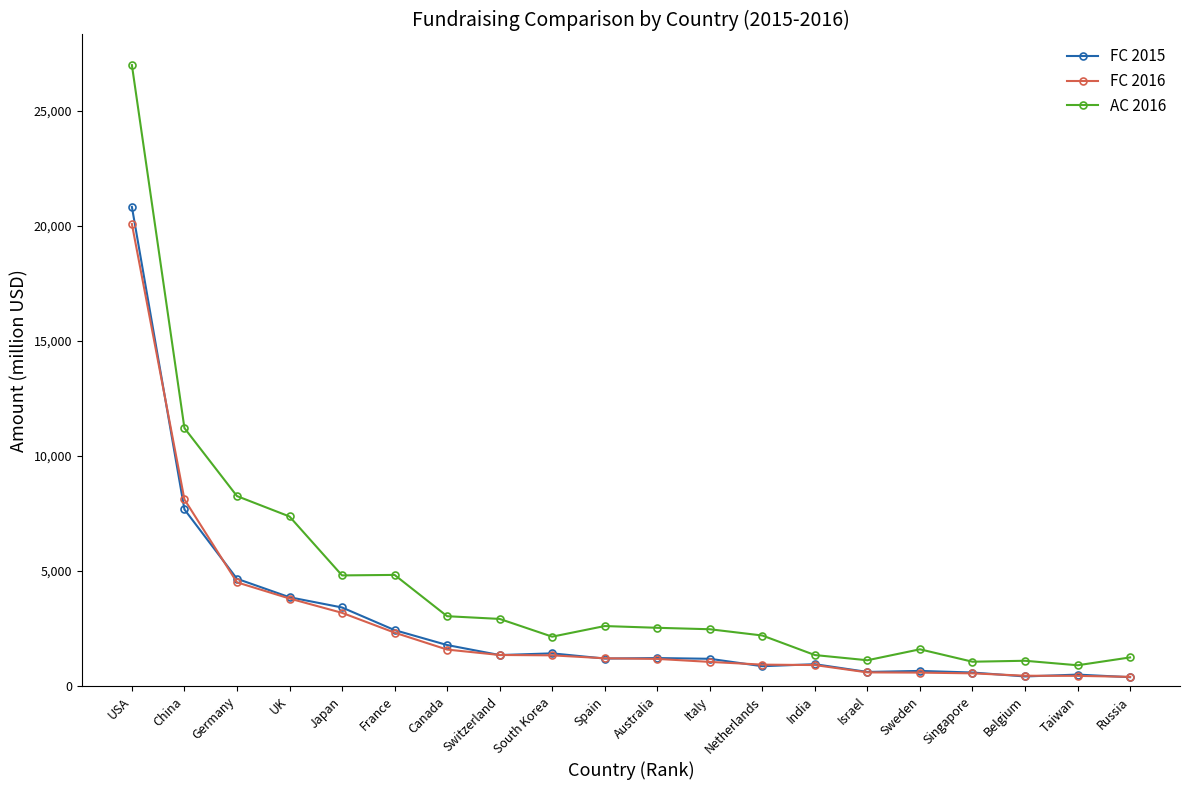

What is the label of the 10th point from the right?

Australia